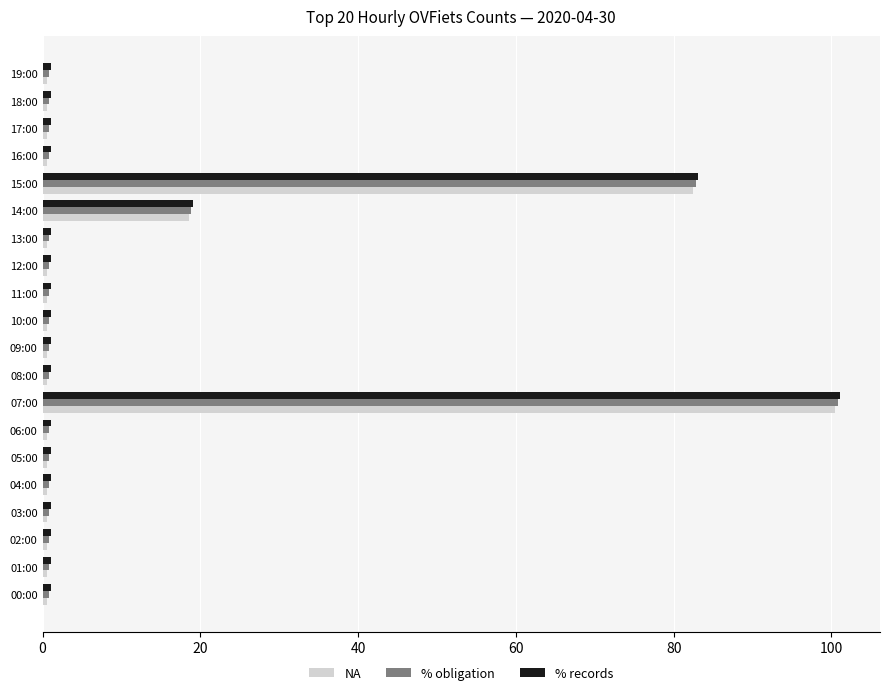

Count the number of data series in this chart.

3